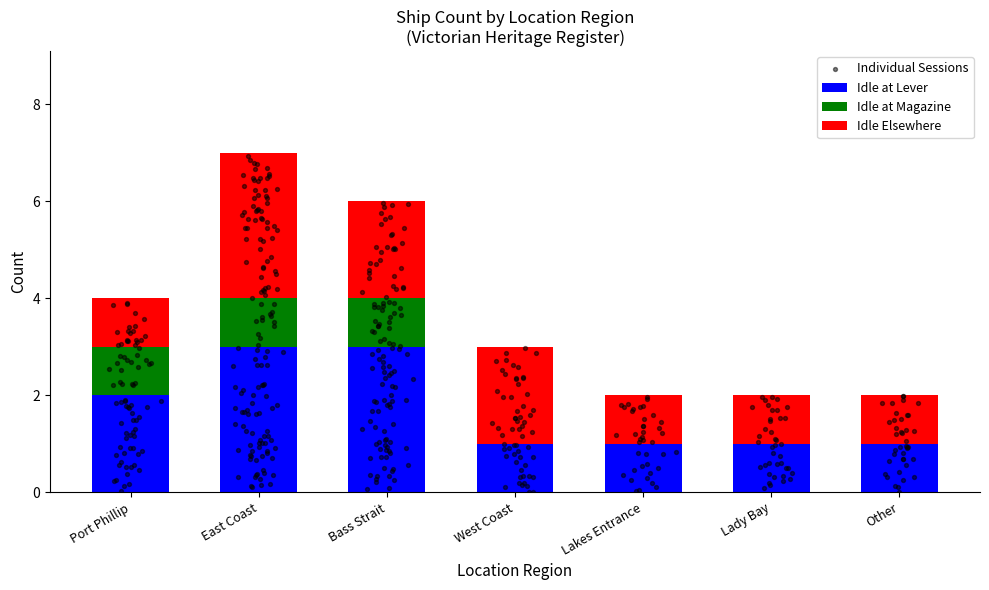

The Idle at Lever series shows 0 at West Coast. True or false?

False